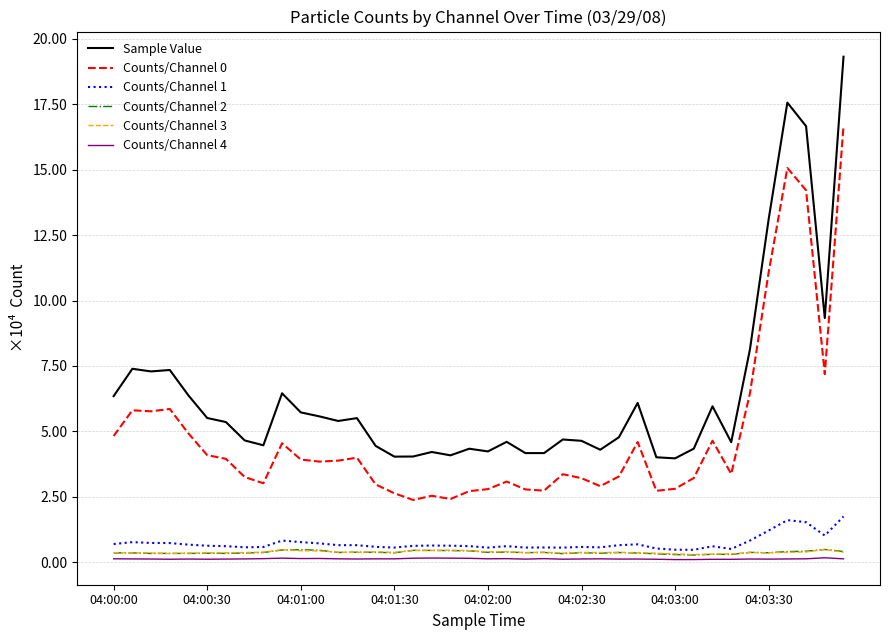

How many interior local peaks does the Counts/Channel 1 series have?

9